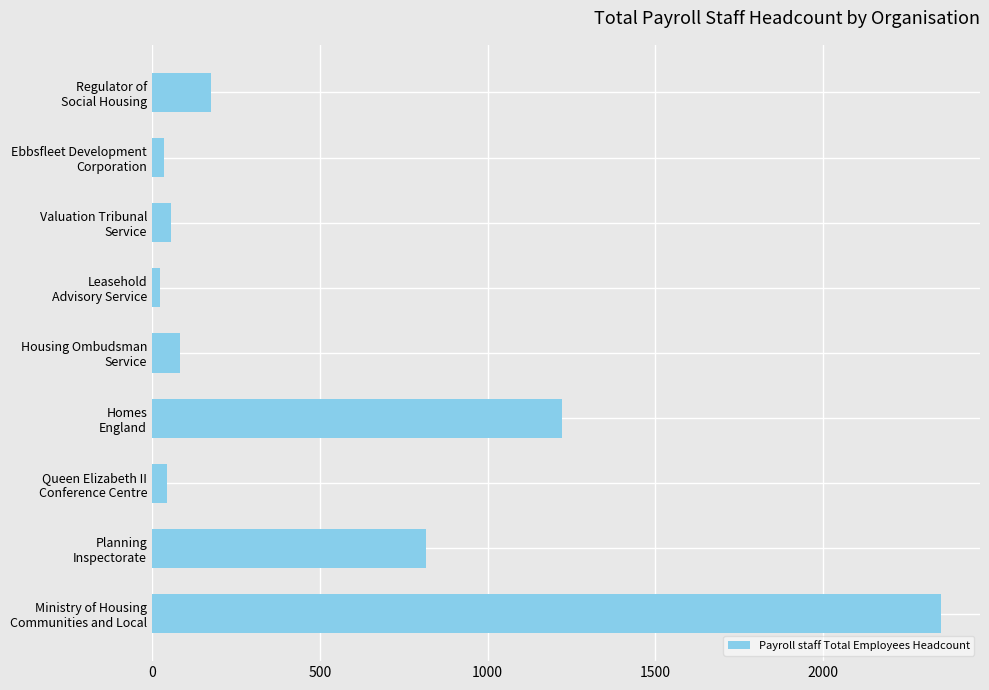

What is the average value?

535